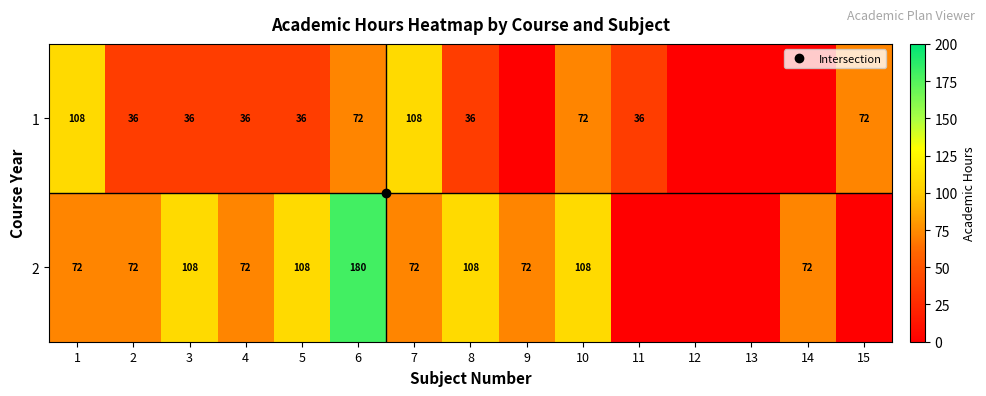

At which label does 1 first exceed 36?

1